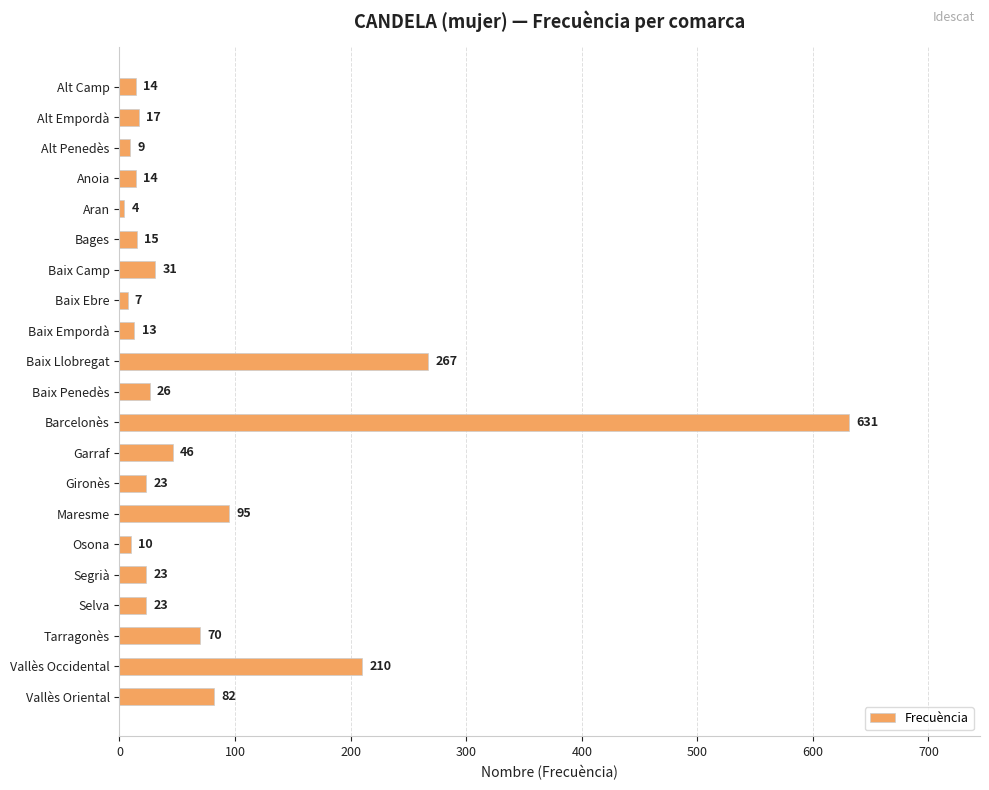

What is the ratio of the value at Vallès Occidental to the value at Selva?

9.1